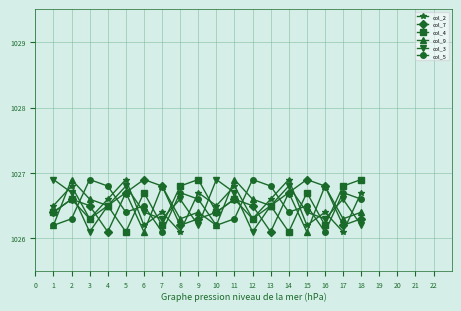

Reading left to right, transcribe all the data shown in this chart.

col_2: 1026.5	1026.8	1026.3	1026.6	1026.9	1026.2	1026.4	1026.1	1026.7	1026.5	1026.8	1026.3	1026.6	1026.9	1026.2	1026.4	1026.1	1026.7
col_7: 1026.4	1026.6	1026.5	1026.1	1026.7	1026.9	1026.8	1026.2	1026.3	1026.4	1026.6	1026.5	1026.1	1026.7	1026.9	1026.8	1026.2	1026.3
col_4: 1026.4	1026.6	1026.3	1026.5	1026.1	1026.7	1026.2	1026.8	1026.9	1026.4	1026.6	1026.3	1026.5	1026.1	1026.7	1026.2	1026.8	1026.9
col_9: 1026.2	1026.9	1026.6	1026.5	1026.7	1026.1	1026.8	1026.3	1026.4	1026.2	1026.9	1026.6	1026.5	1026.7	1026.1	1026.8	1026.3	1026.4
col_3: 1026.9	1026.7	1026.1	1026.5	1026.8	1026.4	1026.3	1026.6	1026.2	1026.9	1026.7	1026.1	1026.5	1026.8	1026.4	1026.3	1026.6	1026.2
col_5: 1026.2	1026.3	1026.9	1026.8	1026.4	1026.5	1026.1	1026.7	1026.6	1026.2	1026.3	1026.9	1026.8	1026.4	1026.5	1026.1	1026.7	1026.6